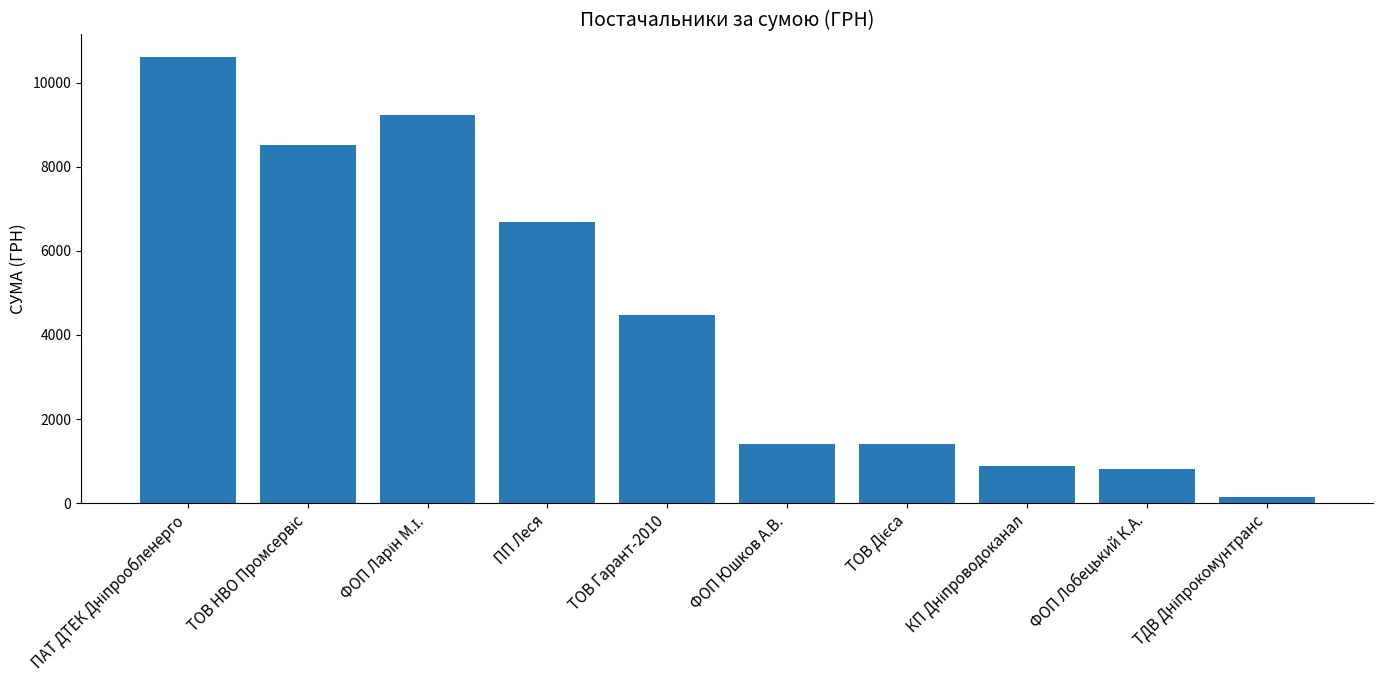

Where is the data nearest to the value 5374?

ТОВ Гарант-2010